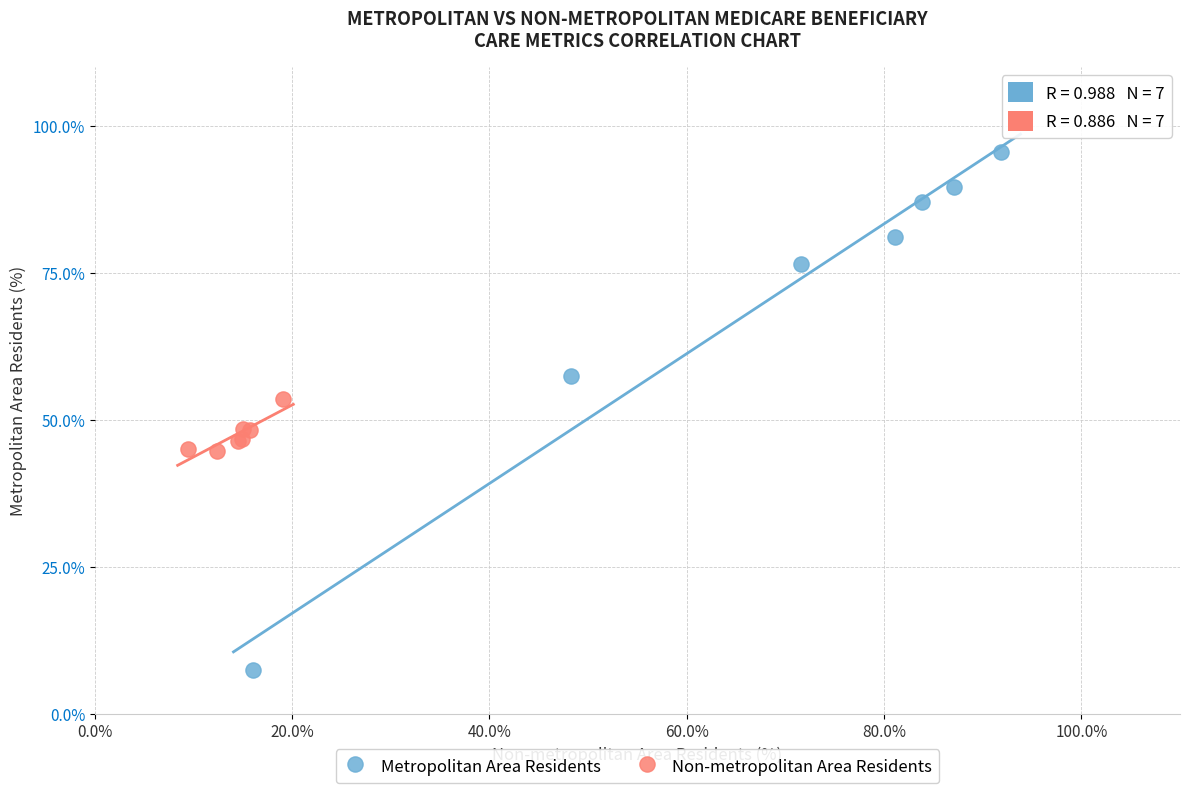

Which series contains the highest Y value?

Metropolitan Area Residents